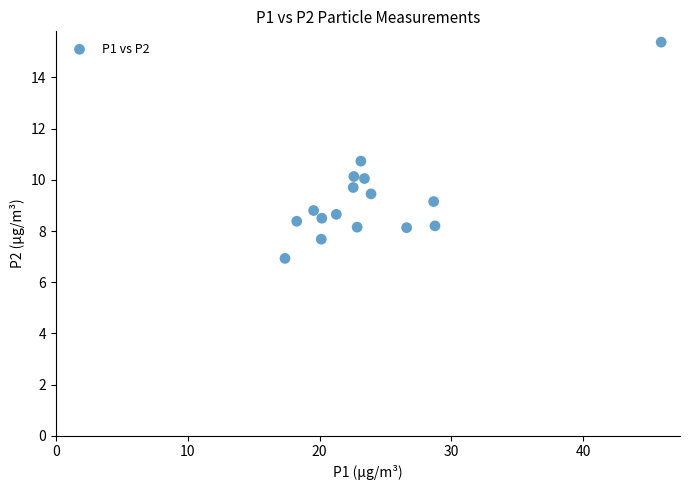

What Y value in the scatter plot is closest to 11?

10.7